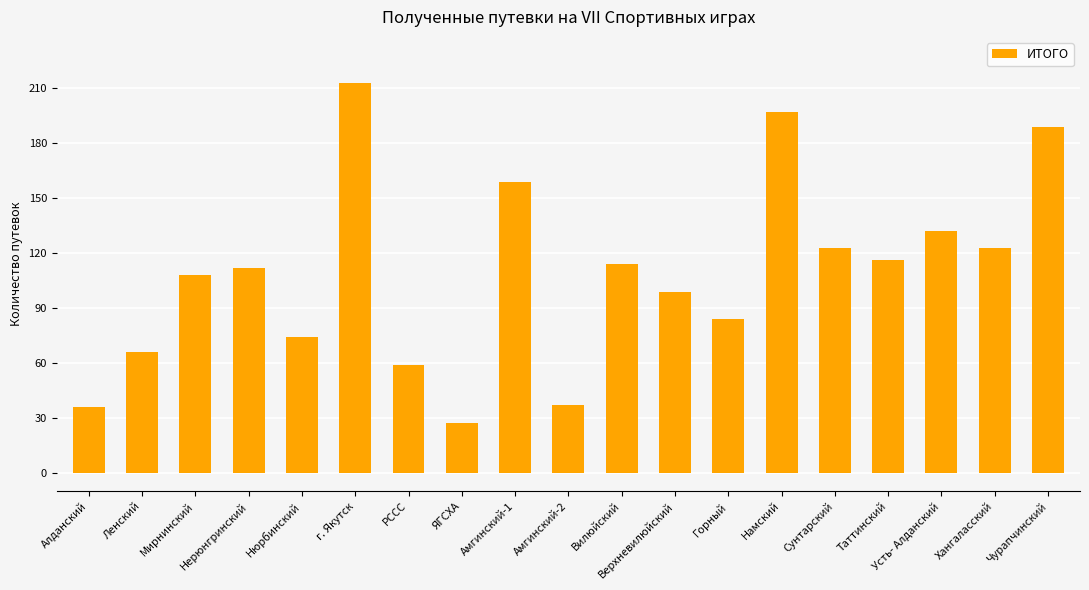

At which category does the chart reach its peak across all series?

г. Якутск